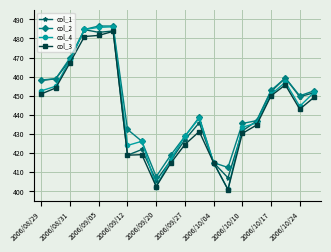

Which series has the widest spread of values?

col_4